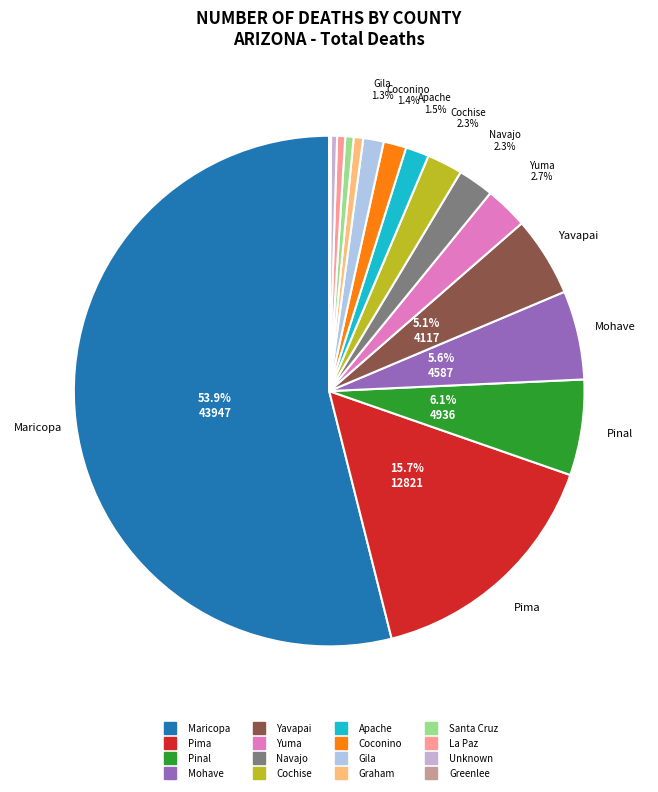

What is the majority slice?

Maricopa